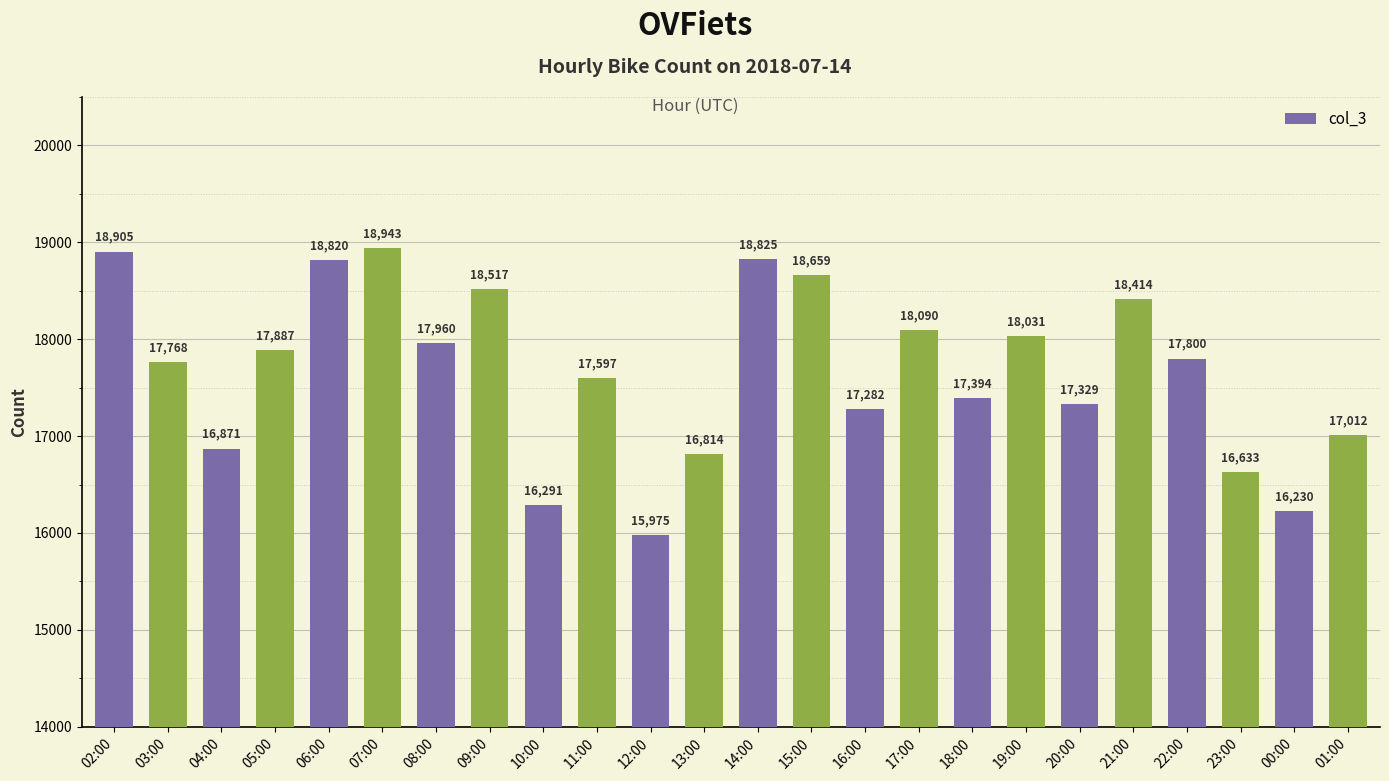

What is the sum of the values at 16:00 and 18:00?

34676